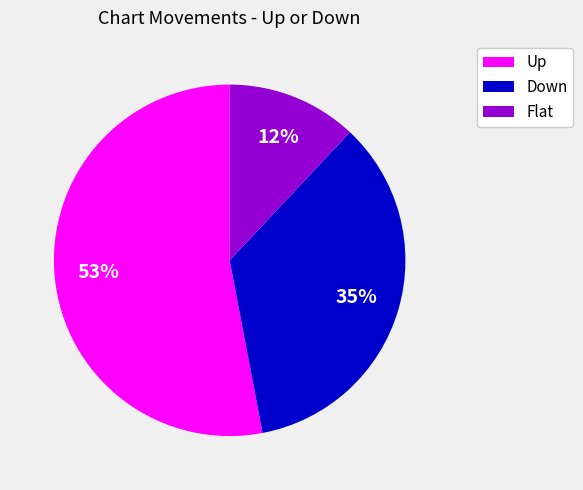

The Up slice represents 53% of the pie. True or false?

True